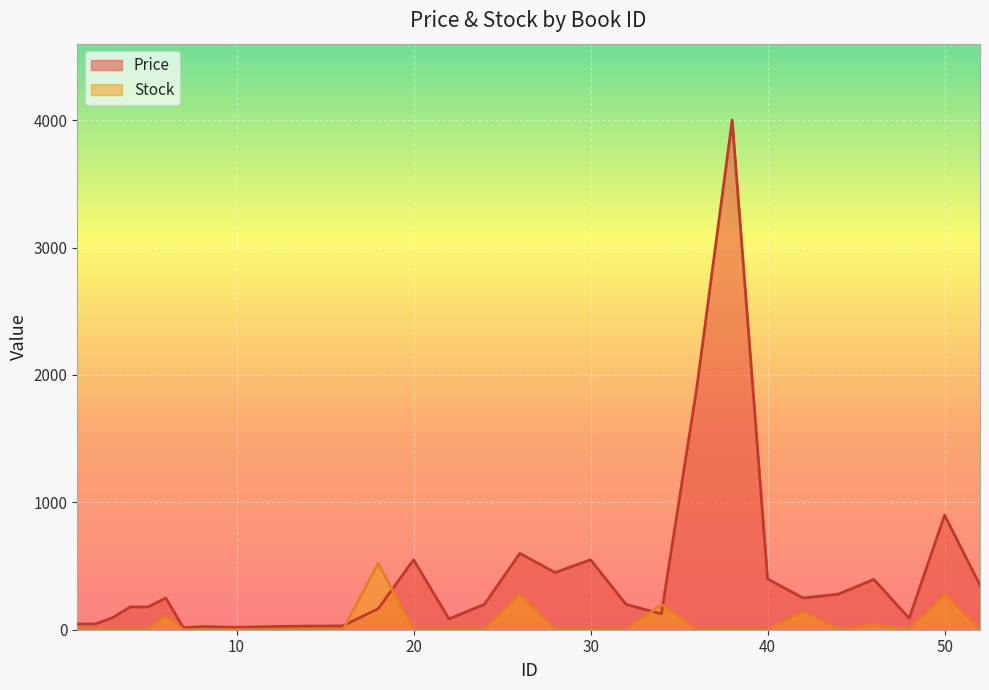

Reading left to right, list all the values displayed in this chart.

Price: 45	45	95	179	179	249	15	25	19	25	29	30	165	549	85	199	599	449	549	199	125	1900	4000	399	249	279	395	90	899	349
Stock: 0	0	0	0	0	110	0	0	0	0	0	0	520	0	0	0	276	0	0	0	197	0	0	0	141	0	39	0	275	0